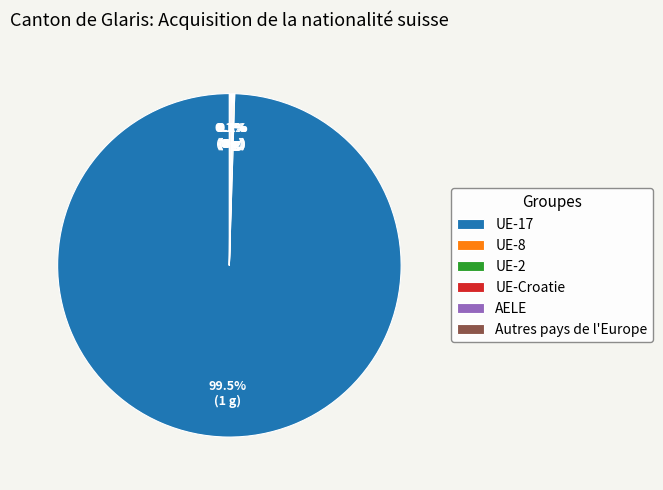

What is the largest slice in the pie chart?

UE-17